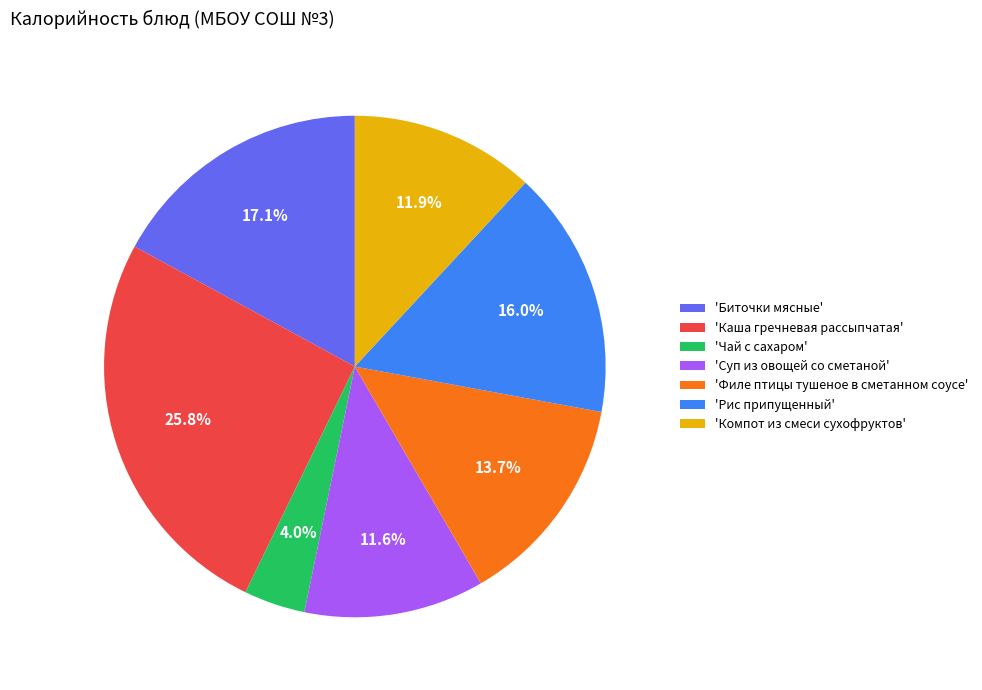

Approximately how many times larger is the value at 'Чай с сахаром' compared to 'Филе птицы тушеное в сметанном соусе'?

0.3